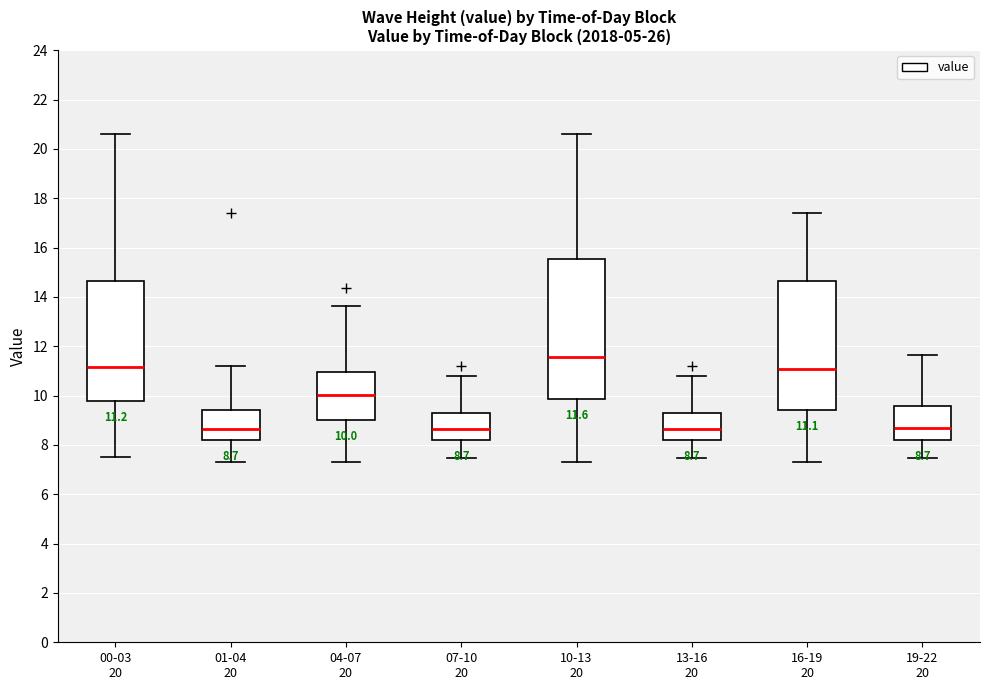

Comparing the boxes themselves (not the whiskers), which one is the tallest?

10-13 20